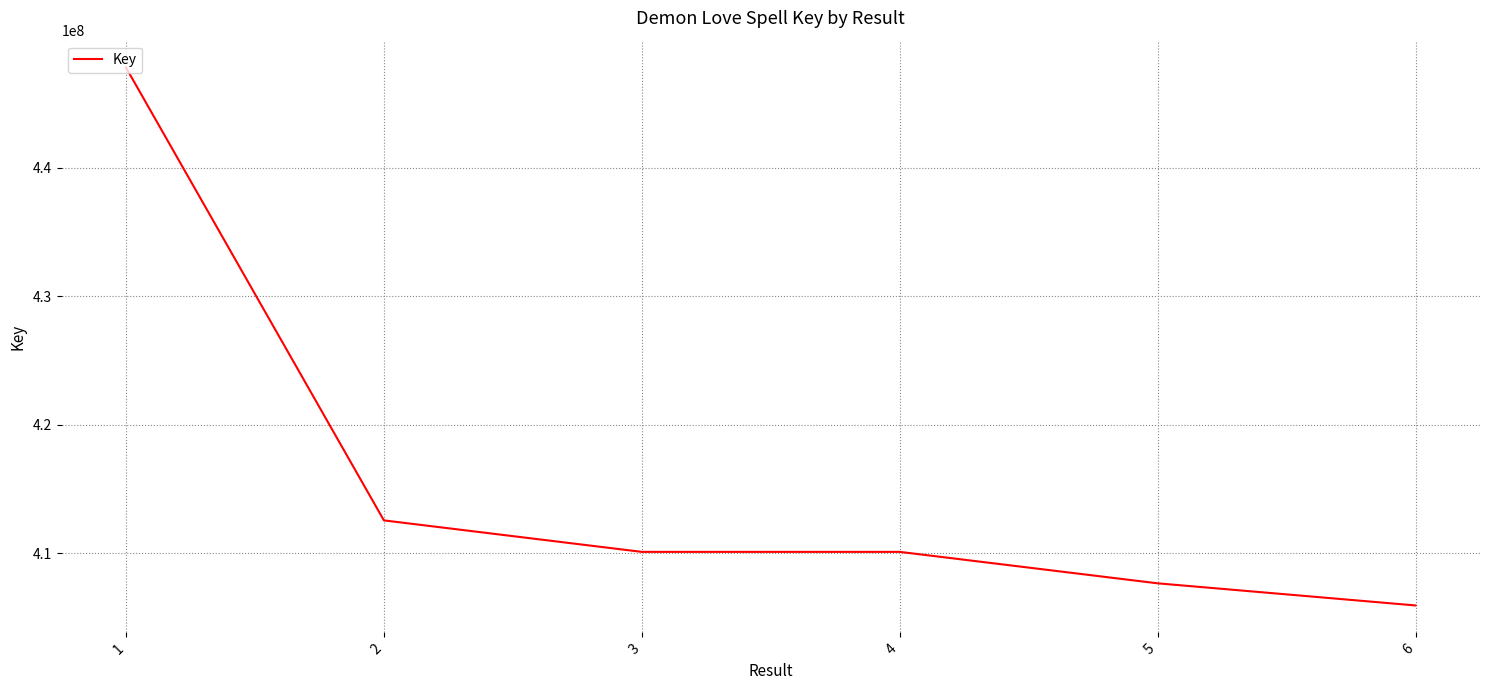

Approximately how many times larger is the value at 5 compared to 4?

1.0